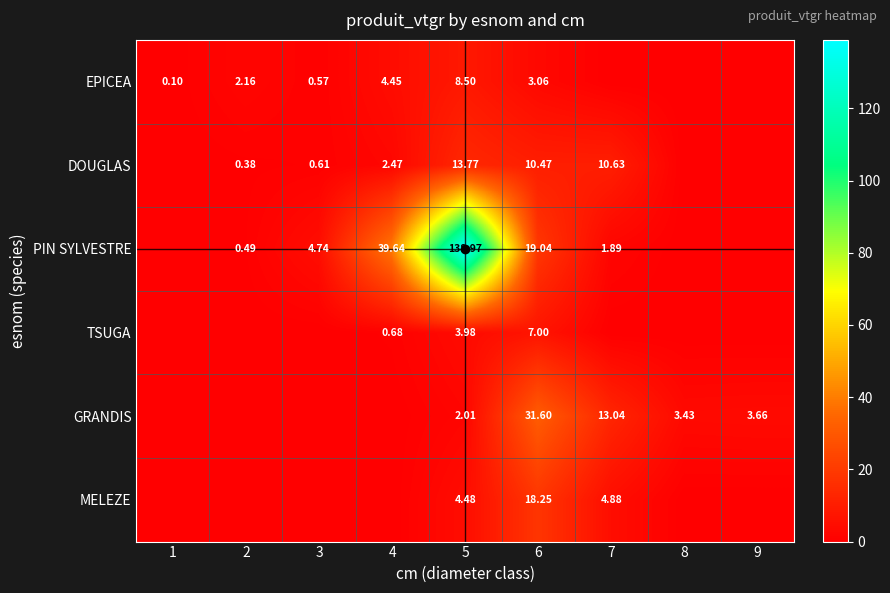

Rank the series at 5 from highest to lowest value.

PIN SYLVESTRE, DOUGLAS, EPICEA, MELEZE, TSUGA, GRANDIS